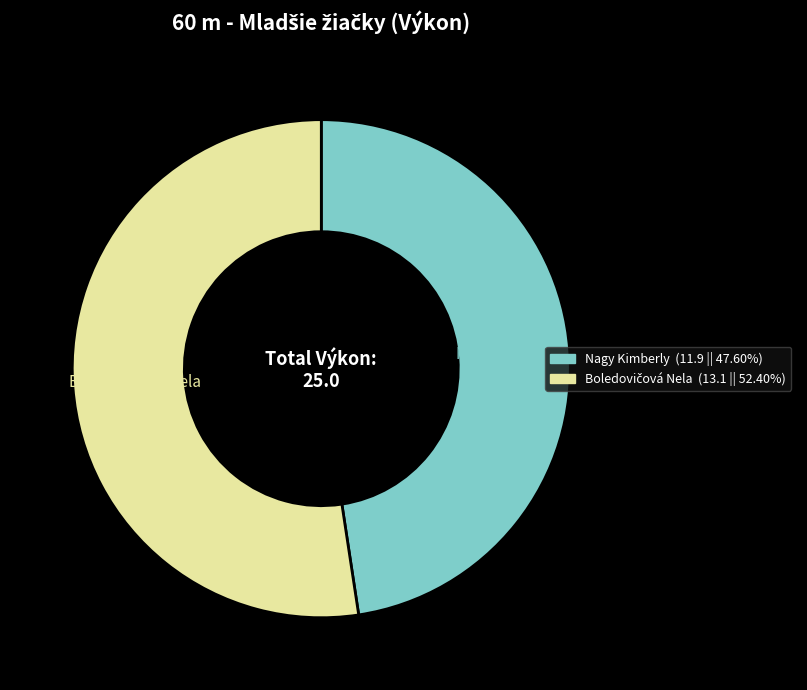

Which slice is the smallest?

Nagy Kimberly